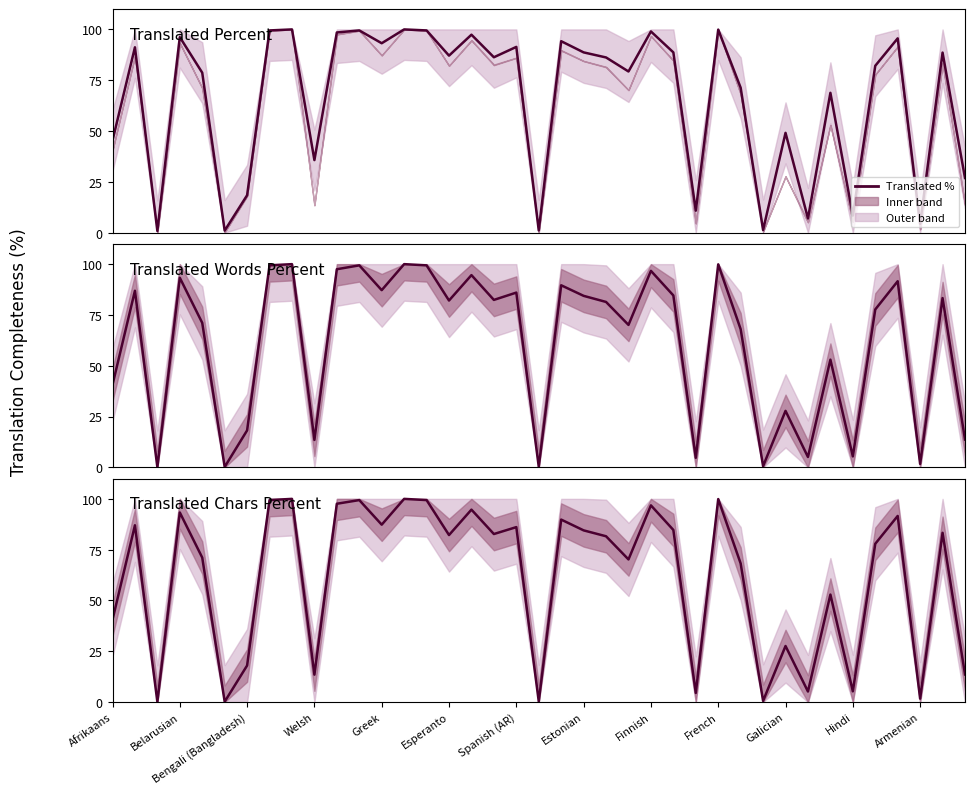

Which label corresponds to the largest value in the chart?

Finnish